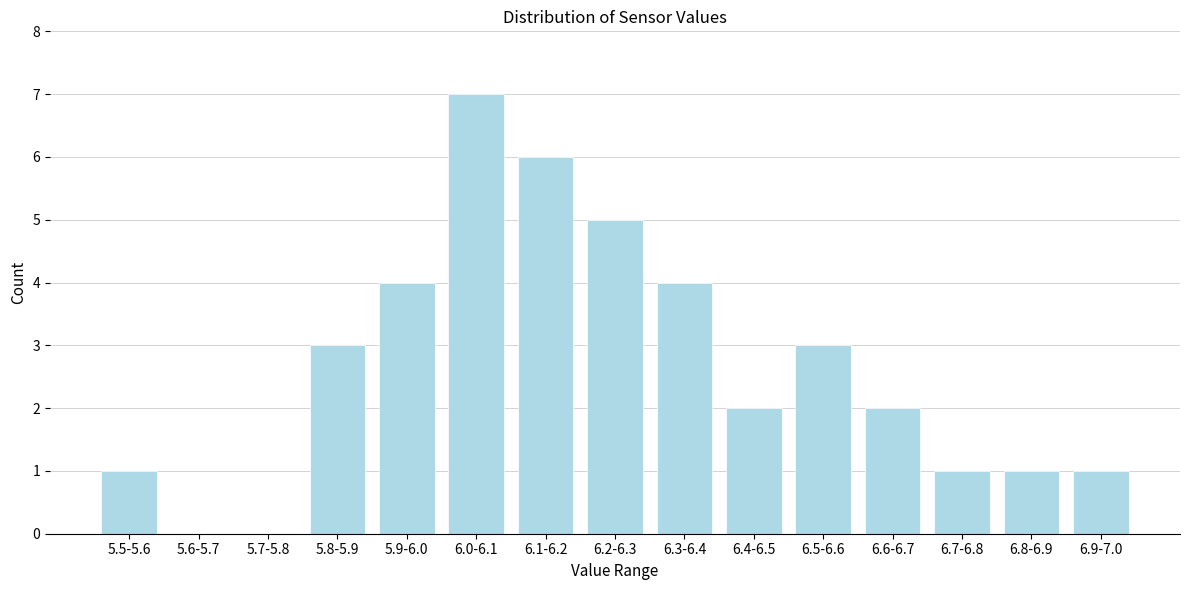

Reading left to right, transcribe all the data shown in this chart.

5.5-5.6=1	5.6-5.7=0	5.7-5.8=0	5.8-5.9=3	5.9-6.0=4	6.0-6.1=7	6.1-6.2=6	6.2-6.3=5	6.3-6.4=4	6.4-6.5=2	6.5-6.6=3	6.6-6.7=2	6.7-6.8=1	6.8-6.9=1	6.9-7.0=1